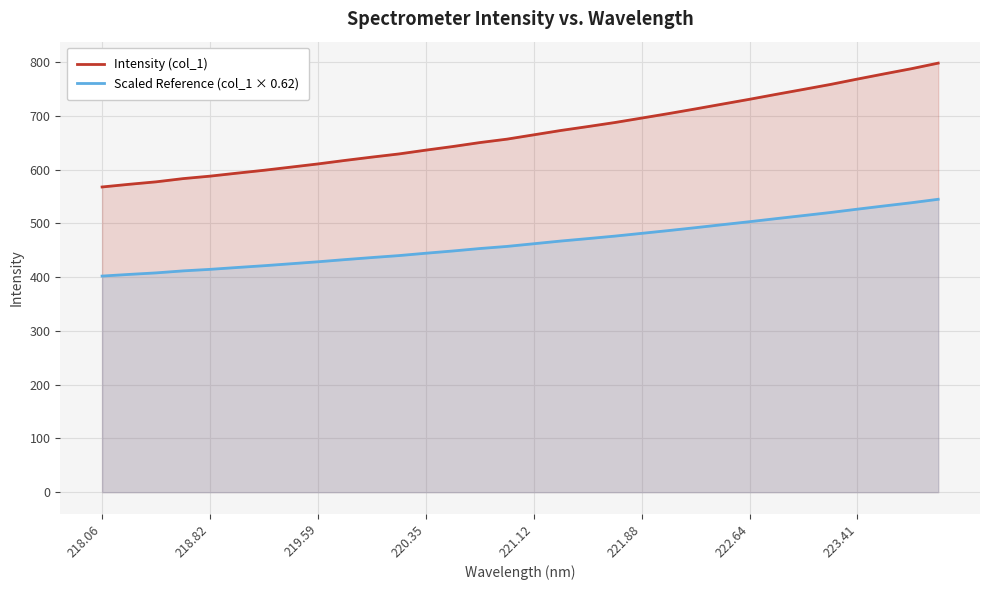

Reading left to right, transcribe all the data shown in this chart.

Intensity (col_1): 567.6	572.5	577.1	583.1	587.7	593.3	598.6	604.5	610.4	617.0	623.1	629.0	636.1	642.8	650.2	656.5	664.6	672.6	679.9	687.4	695.7	704.1	712.8	721.8	730.7	739.9	749.0	758.2	768.2	777.9	787.4	797.9
Scaled Reference (col_1 × 0.62): 401.9	405.0	407.8	411.5	414.4	417.8	421.2	424.8	428.5	432.5	436.3	440.0	444.4	448.6	453.1	457.0	462.0	467.0	471.5	476.2	481.3	486.5	491.9	497.5	503.0	508.8	514.4	520.1	526.3	532.3	538.2	544.7